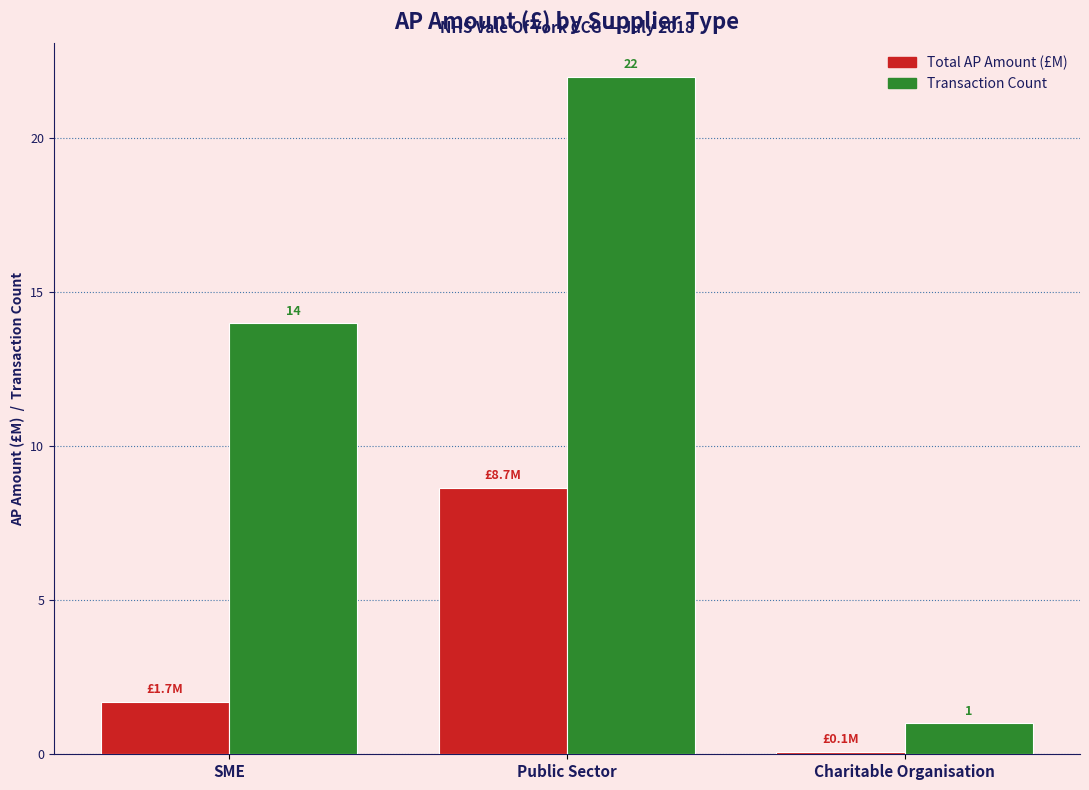

List the series in order of their peak value, lowest first.

Total AP Amount (£M), Transaction Count